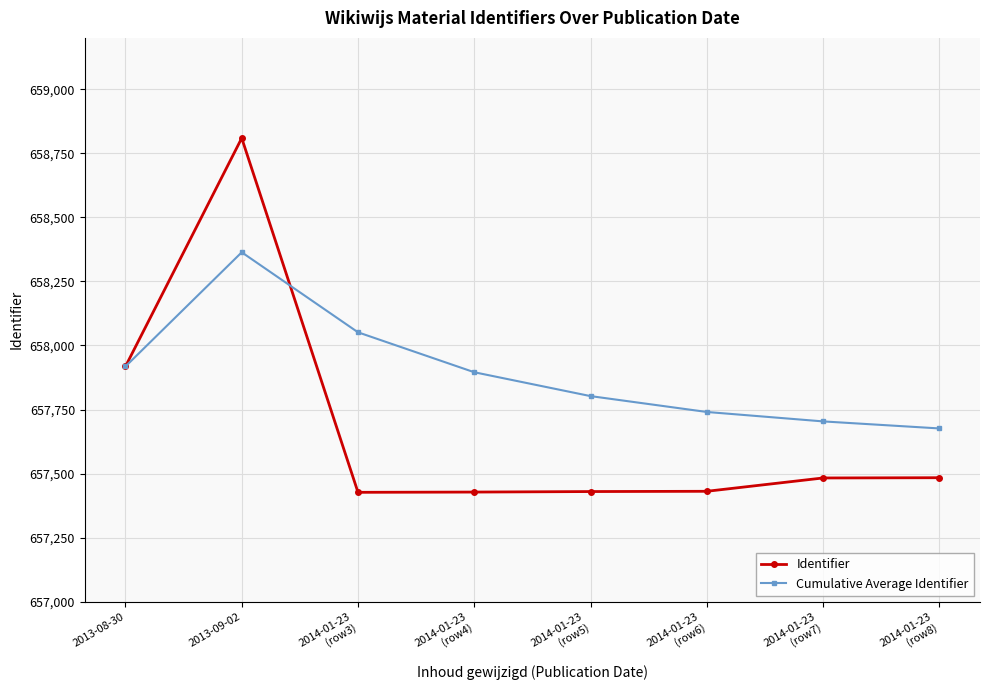

Rank the series by their average value, from lowest to highest.

Identifier, Cumulative Average Identifier